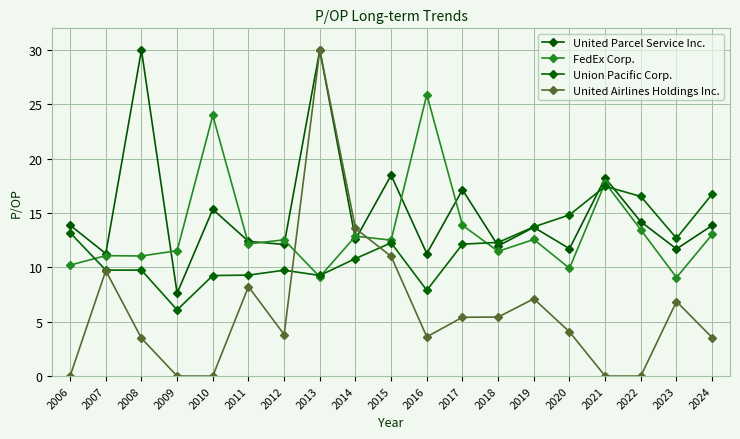

Does the chart display data point markers on the line(s)?

Yes